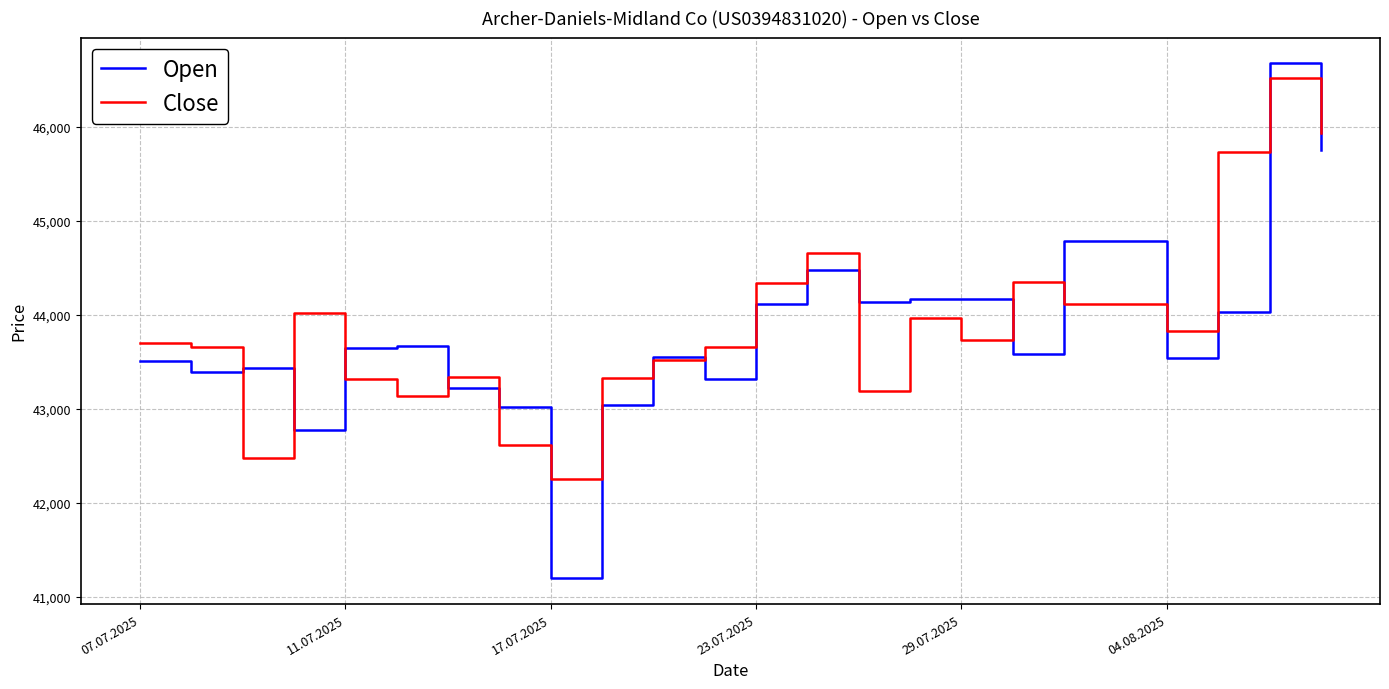

What is the greatest value displayed?

46676